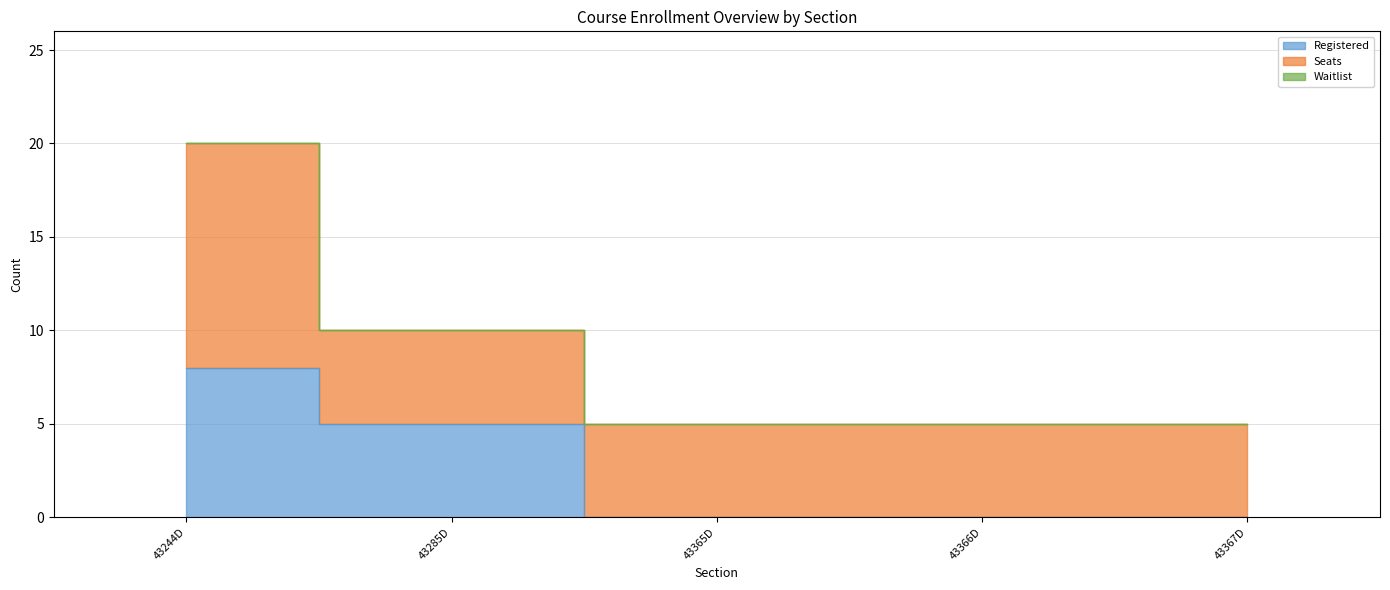

Which category has the lowest value in the Seats series?

43285D